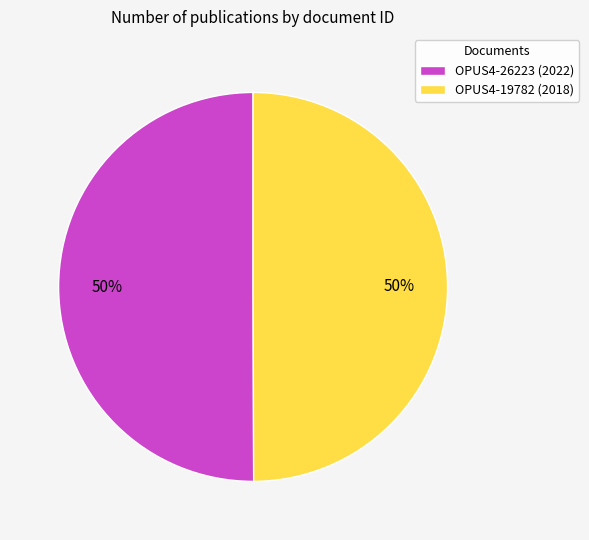

Do OPUS4-26223 (2022) and OPUS4-19782 (2018) together represent more than half of the pie?

Yes